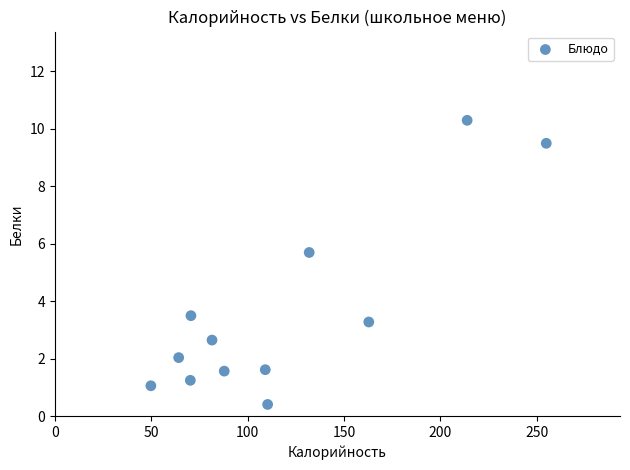

What Y value in the scatter plot is closest to 5?

5.7